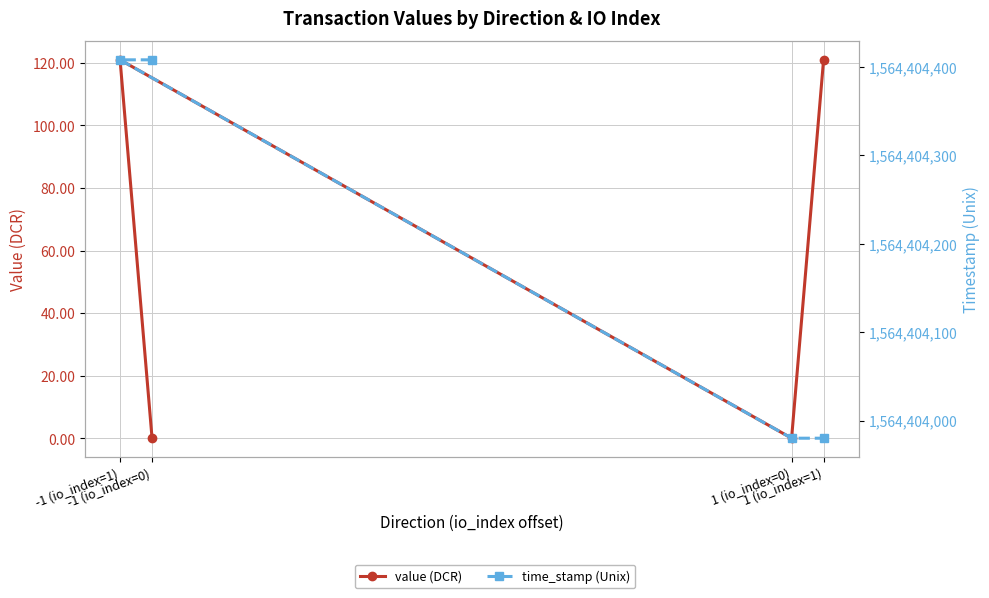

Reading left to right, transcribe all the data shown in this chart.

value (DCR): 0.1	120.9	0.1	120.9
time_stamp (Unix): 1564404408.0	1564404408.0	1564403980.0	1564403980.0